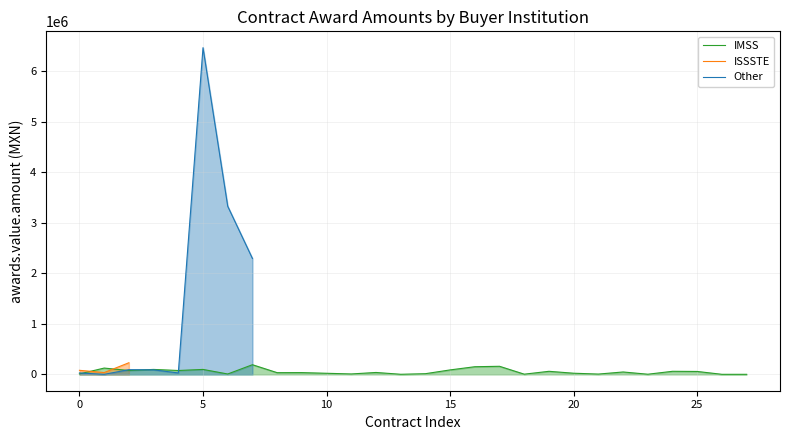

The IMSS series shows 13722.0 at 14. True or false?

True